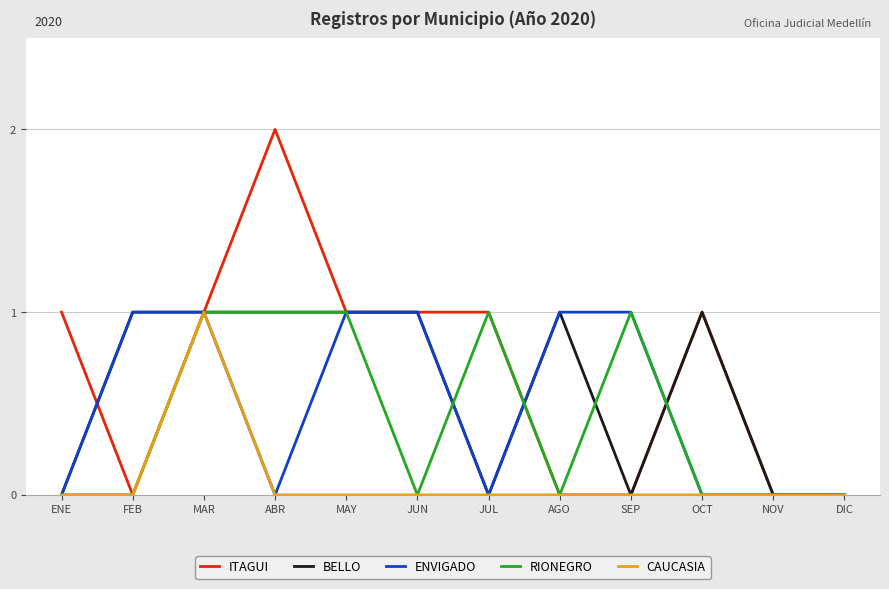

What position from the left is SEP?

9